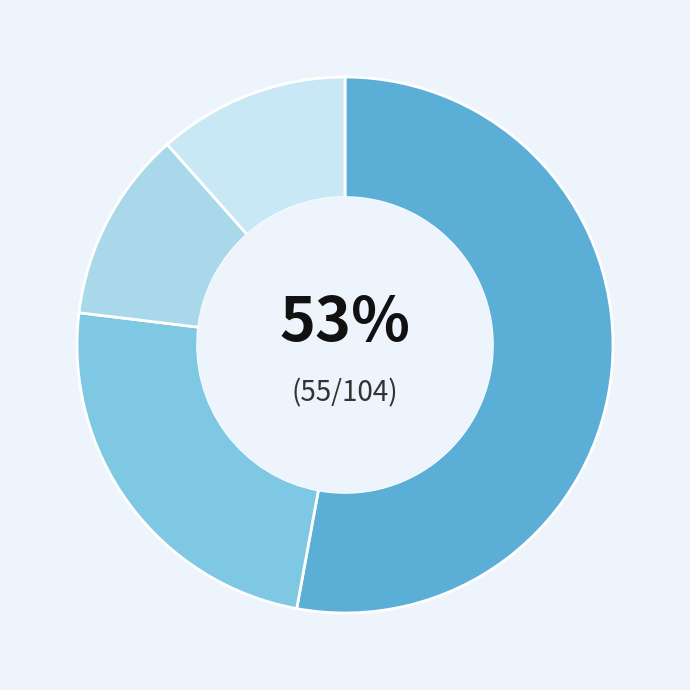

How many segments does this pie chart have?

4